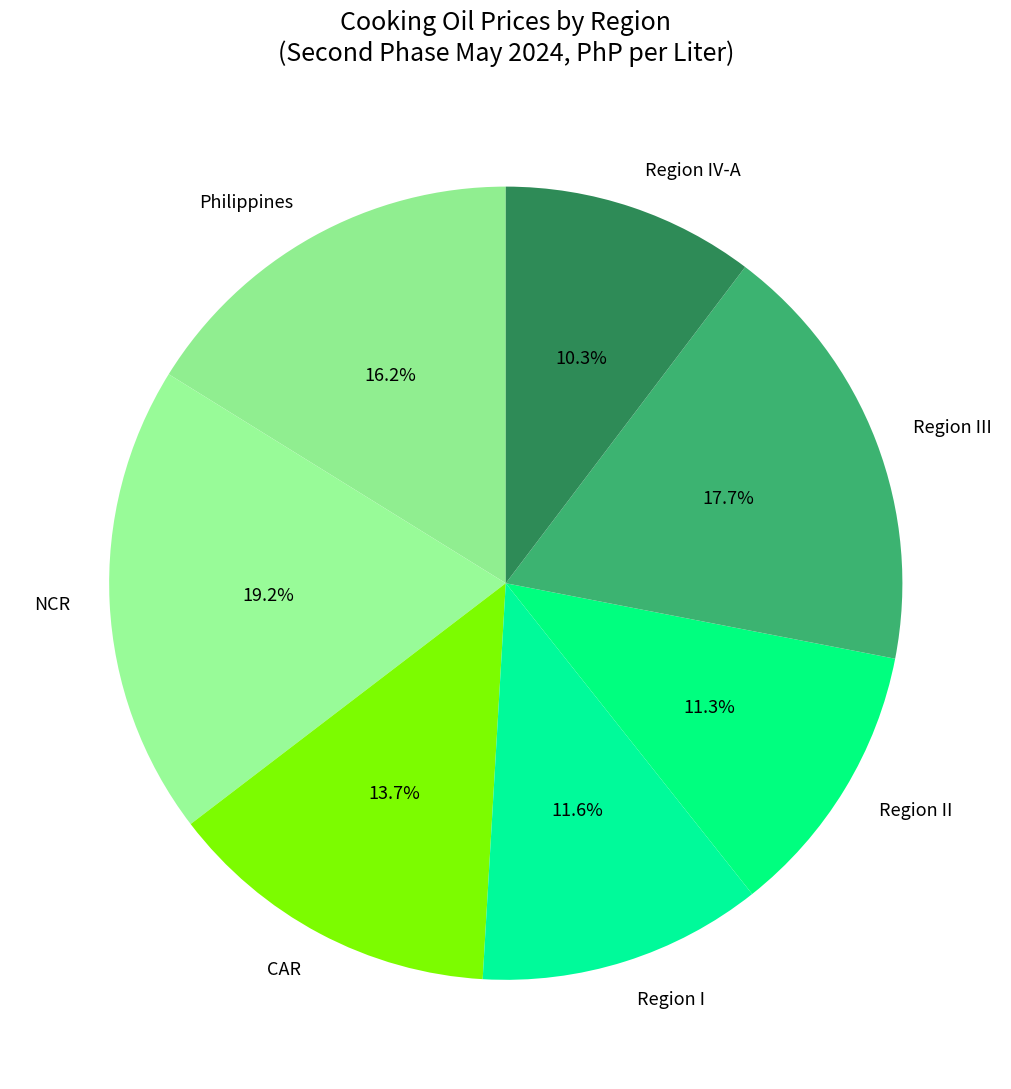

To the nearest percent, what portion does NCR represent?

19%